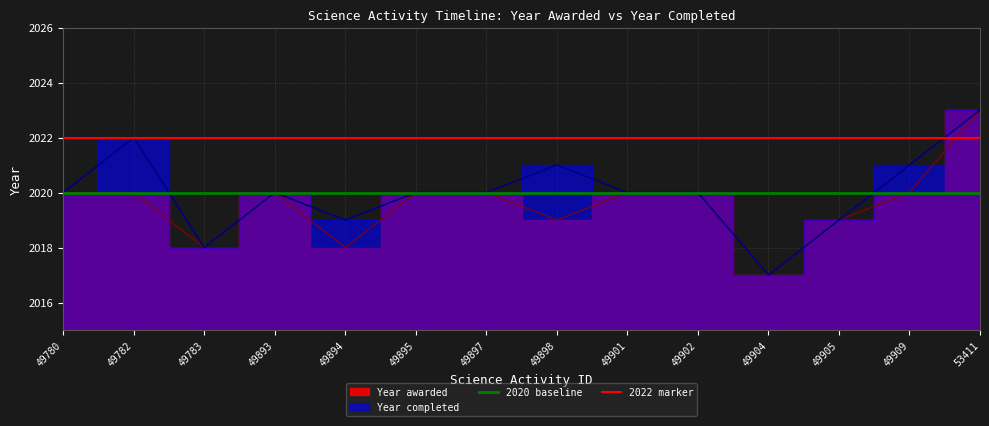

How many lines are shown in the chart?

2